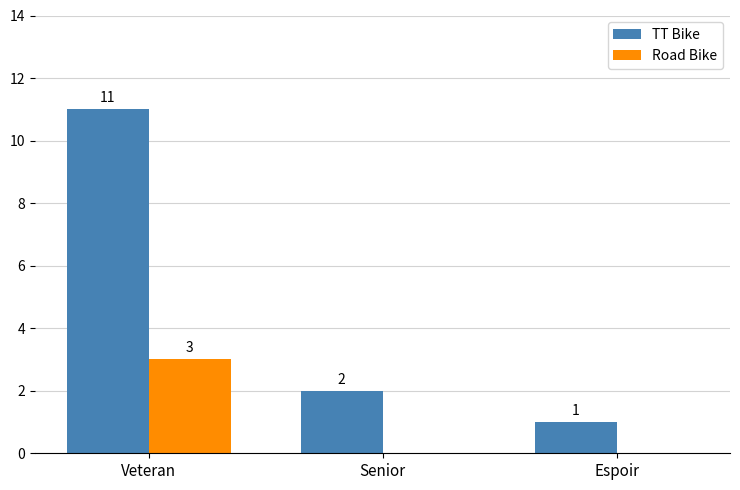

Is it true that TT Bike equals 11 at Veteran?

True